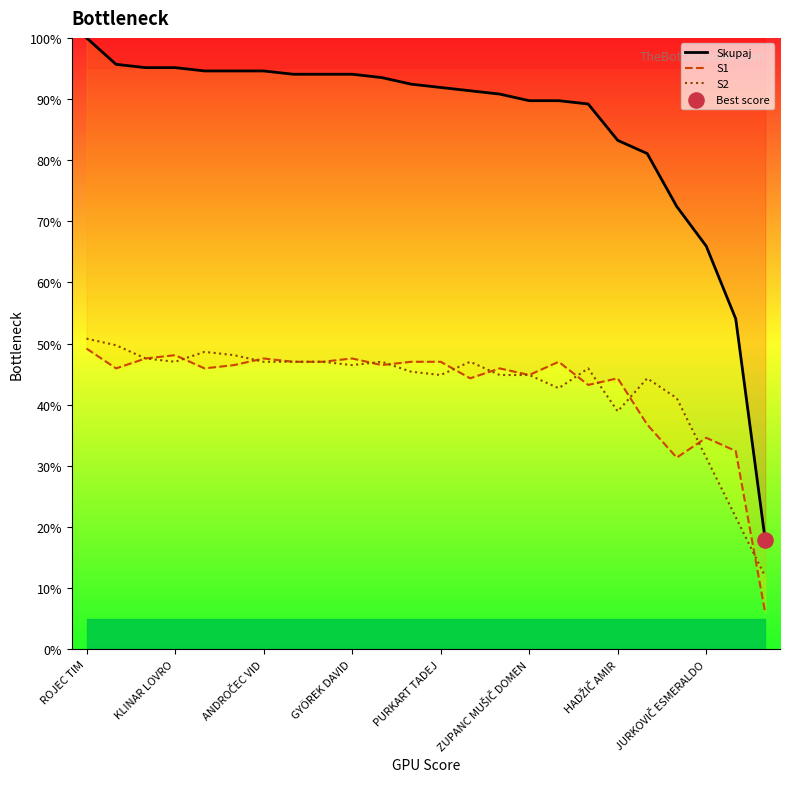

What are all the series names shown in the legend?

Skupaj, S1, S2